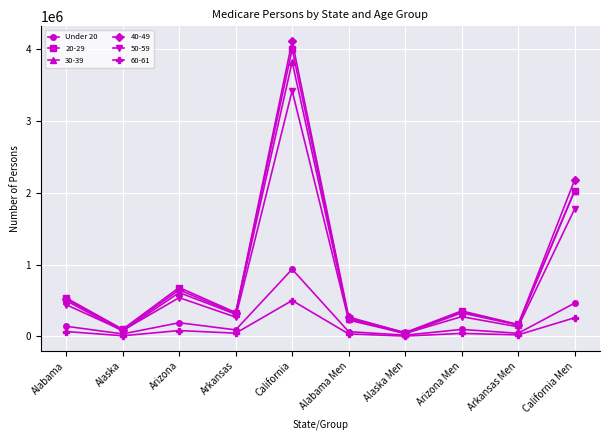

Where is the first local maximum for 50-59?

Arizona